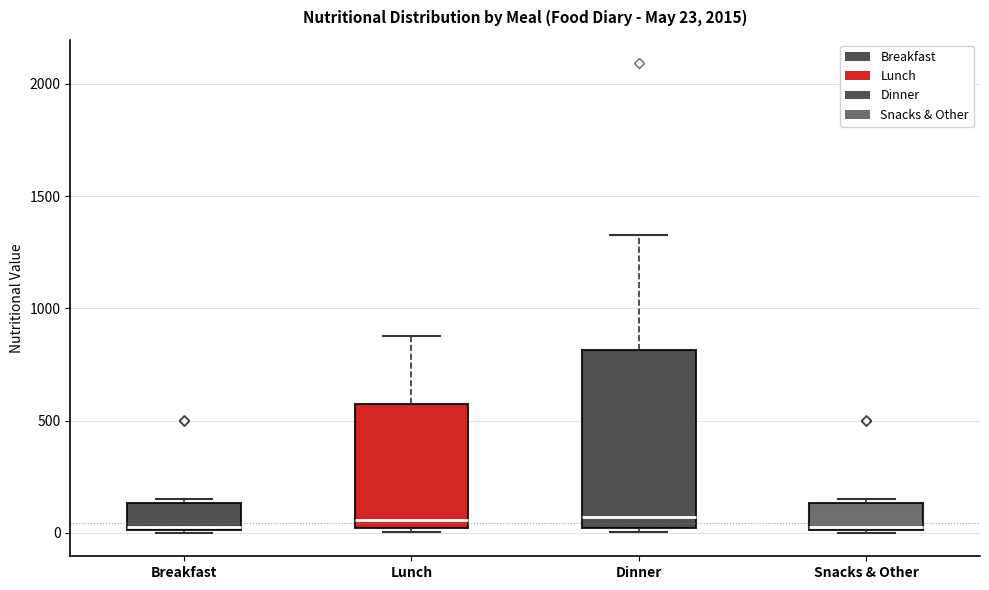

Comparing the boxes themselves (not the whiskers), which one is the tallest?

Dinner